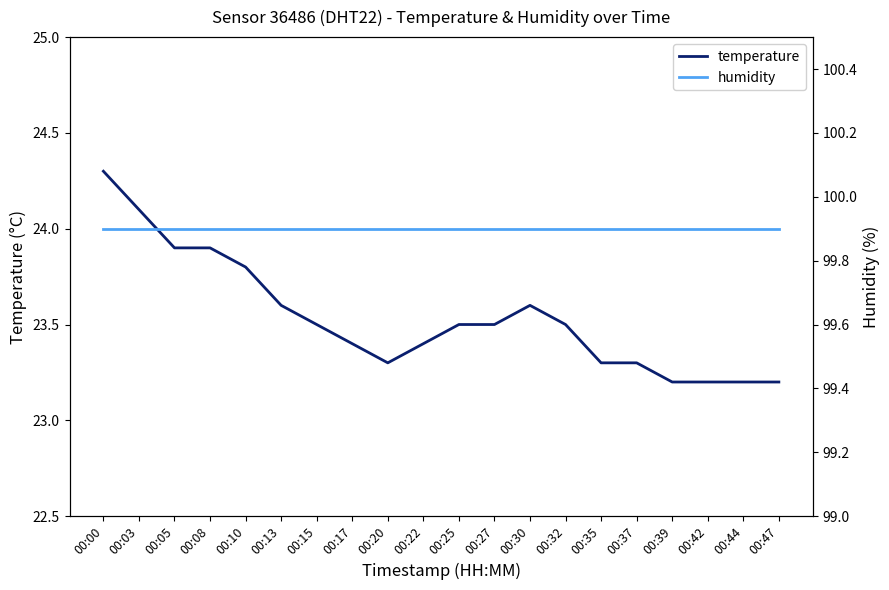

Rank the categories by humidity value from highest to lowest.

00:00, 00:03, 00:05, 00:08, 00:10, 00:13, 00:15, 00:17, 00:20, 00:22, 00:25, 00:27, 00:30, 00:32, 00:35, 00:37, 00:39, 00:42, 00:44, 00:47